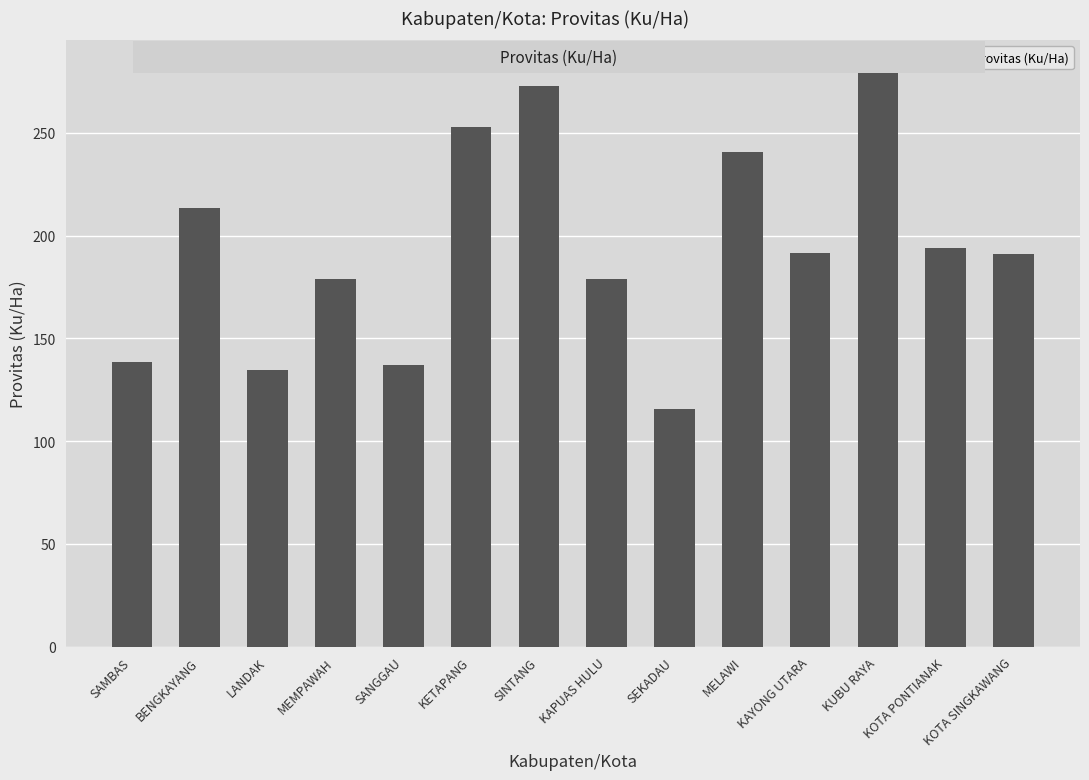

What is the label of the 14th bar from the left?

KOTA SINGKAWANG